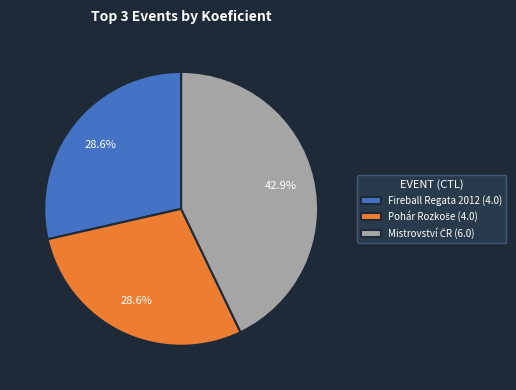

Is there any slice that represents more than half of the pie?

No